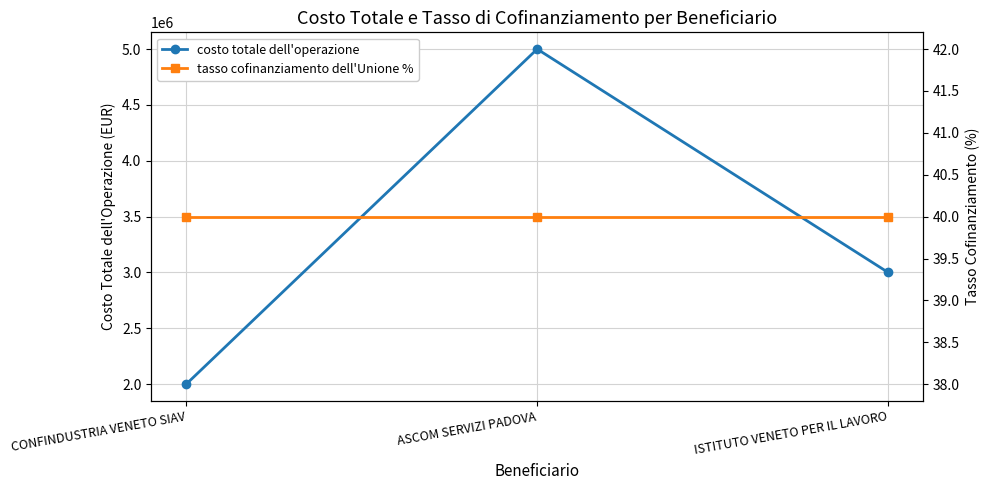

What is the label of the 2nd point from the right?

ASCOM SERVIZI PADOVA